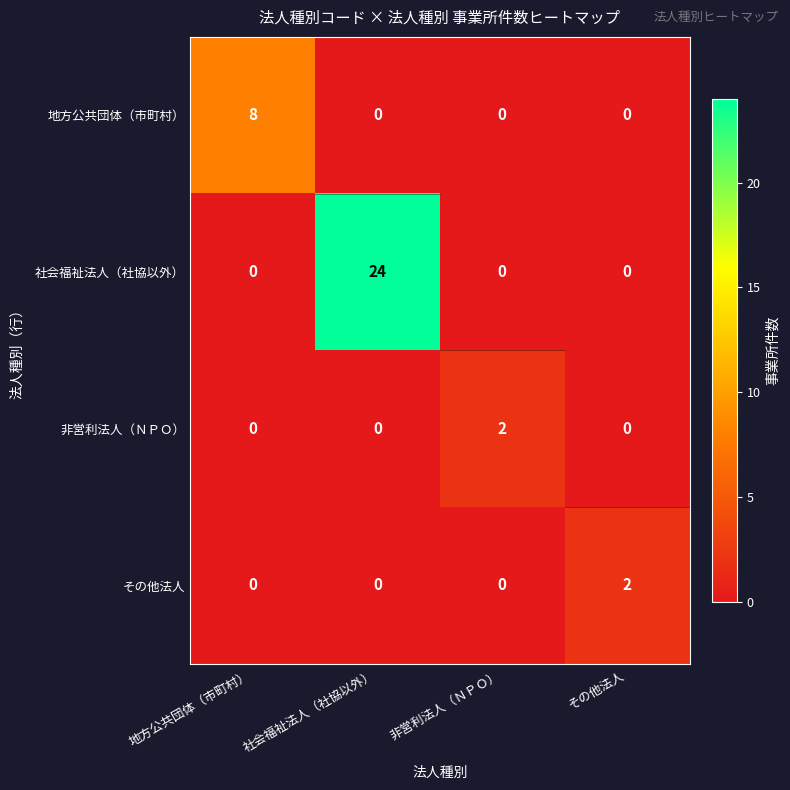

Is it true that 社会福祉法人（社協以外） equals 0 at その他法人?

True